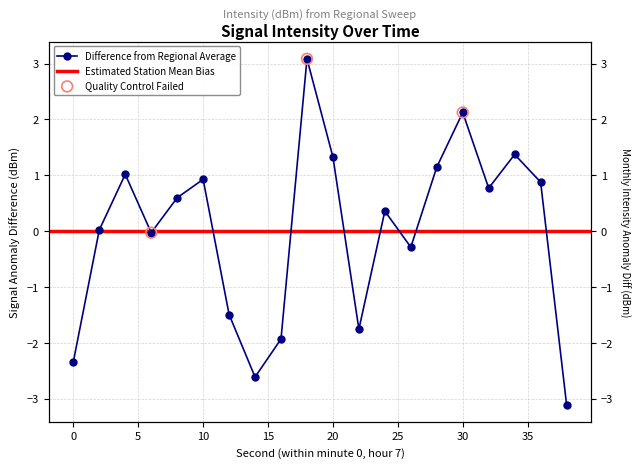

What is the change in value from 16 to 30?

+4.1